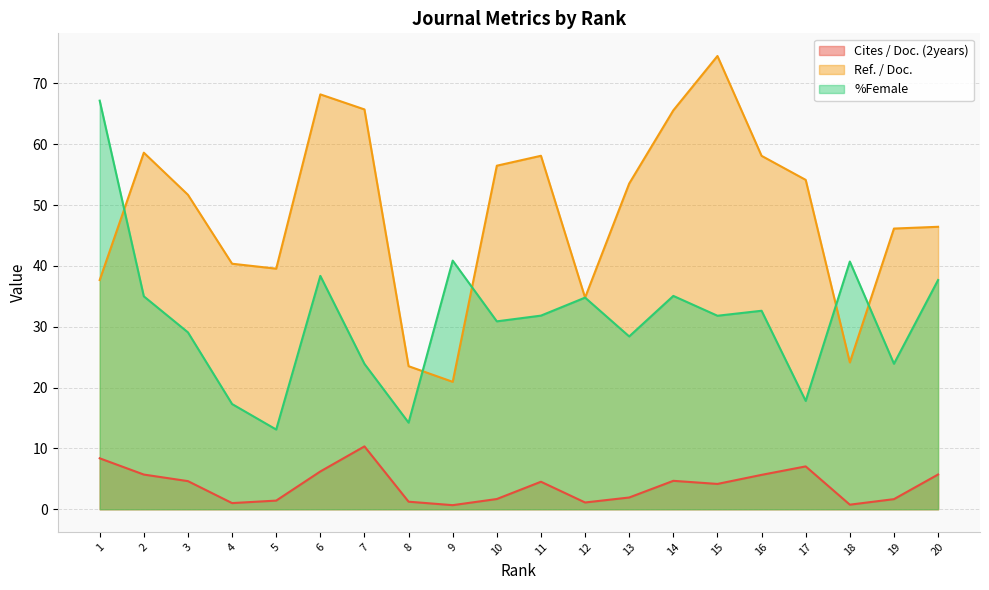

Rank the series by their maximum value, from highest to lowest.

Ref. / Doc., %Female, Cites / Doc. (2years)